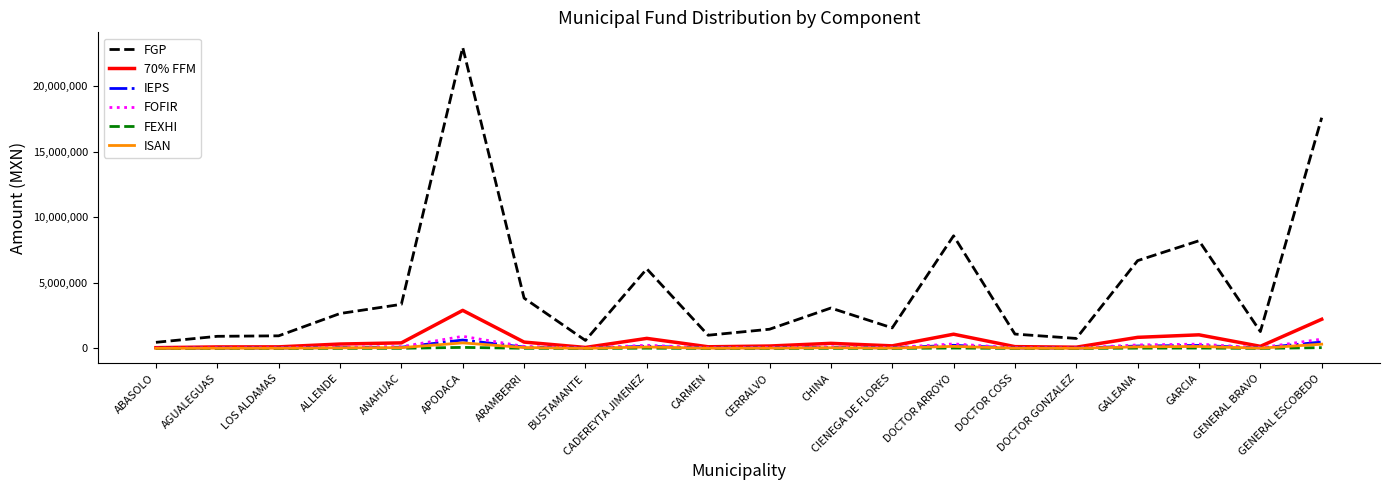

Which series has the largest total across all categories?

FGP